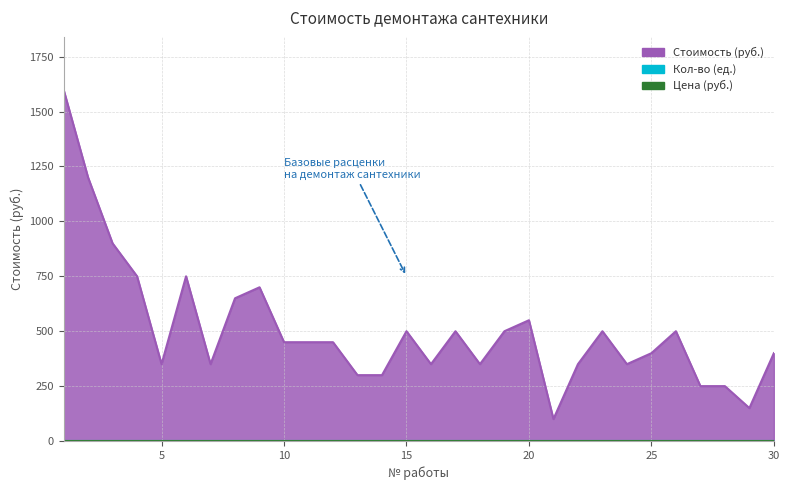

How many lines are shown in the chart?

3